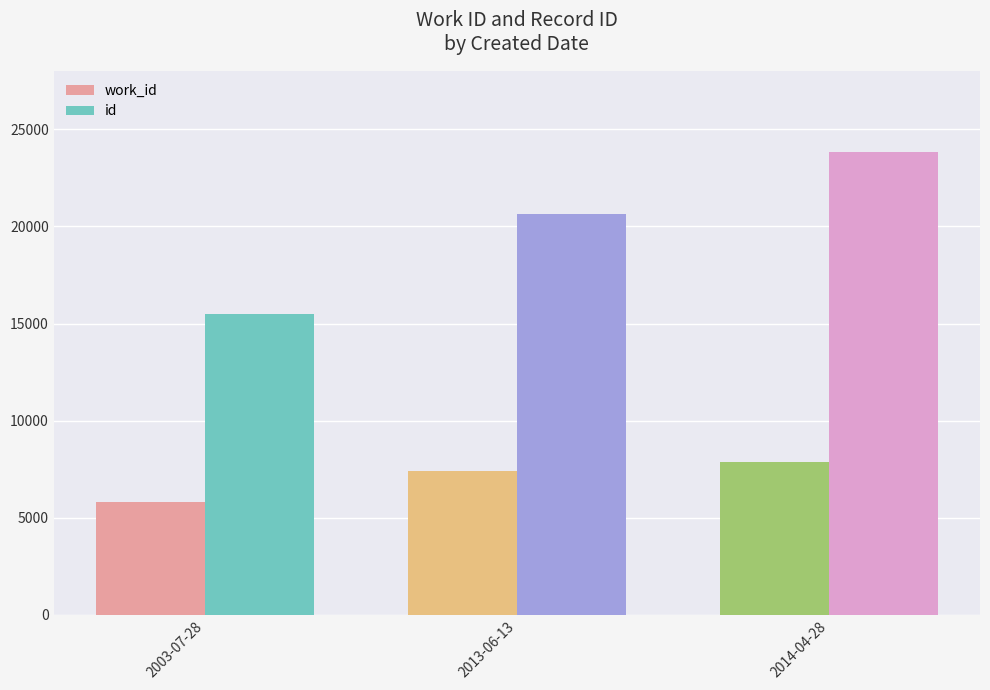

True or false: id has a value of 41022 at 2014-04-28.

False